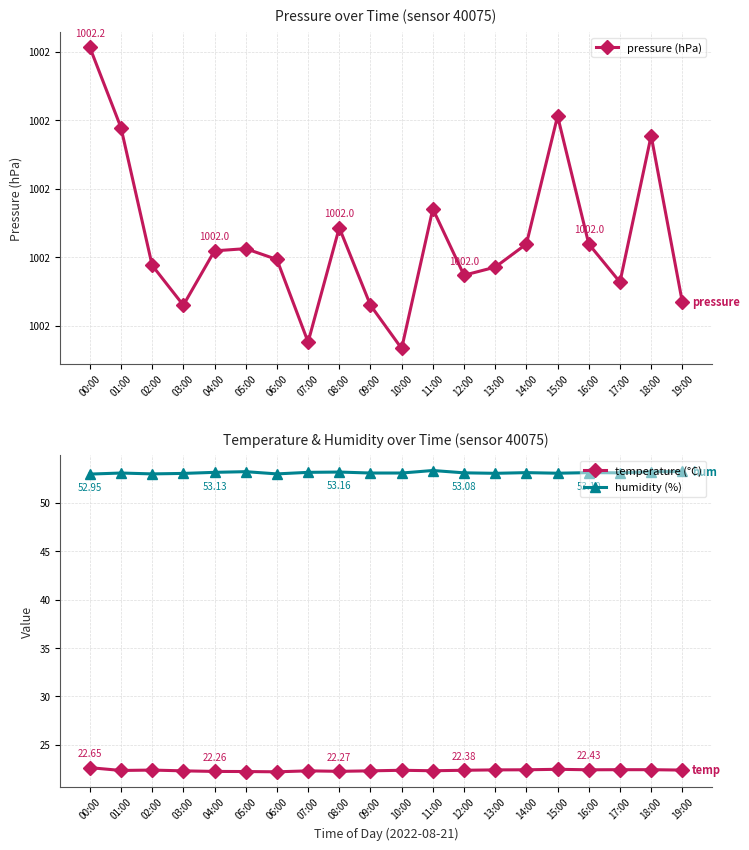

What is the label of the 2nd point from the left?

01:00